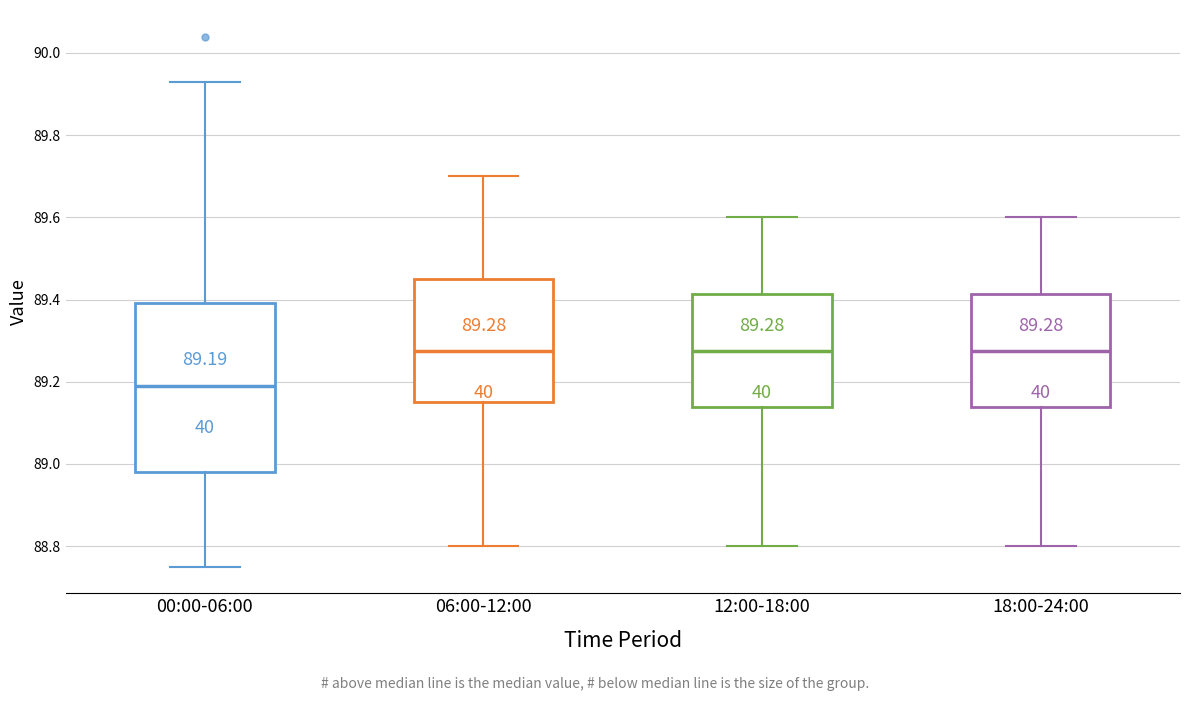

Comparing the boxes themselves (not the whiskers), which one is the tallest?

00:00-06:00